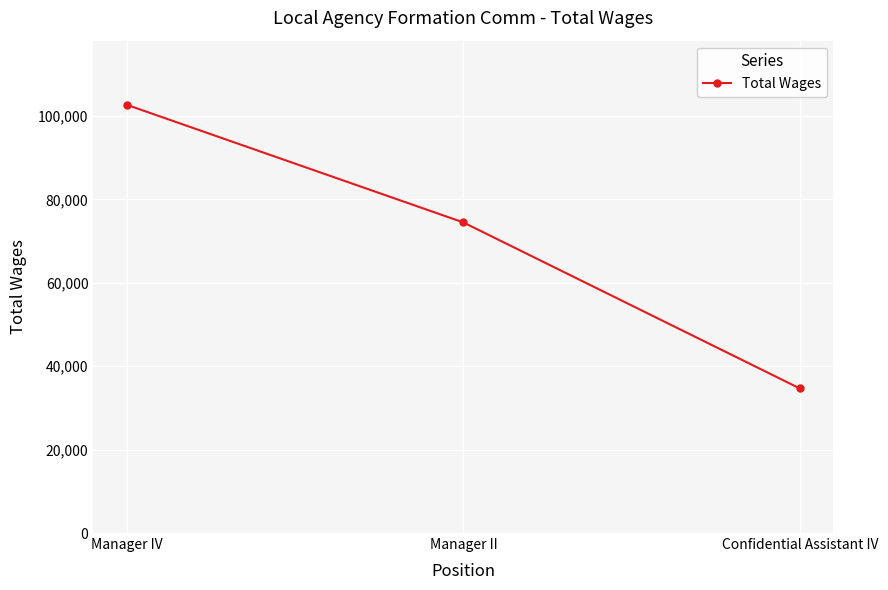

What is the difference between the maximum and minimum values?

67978